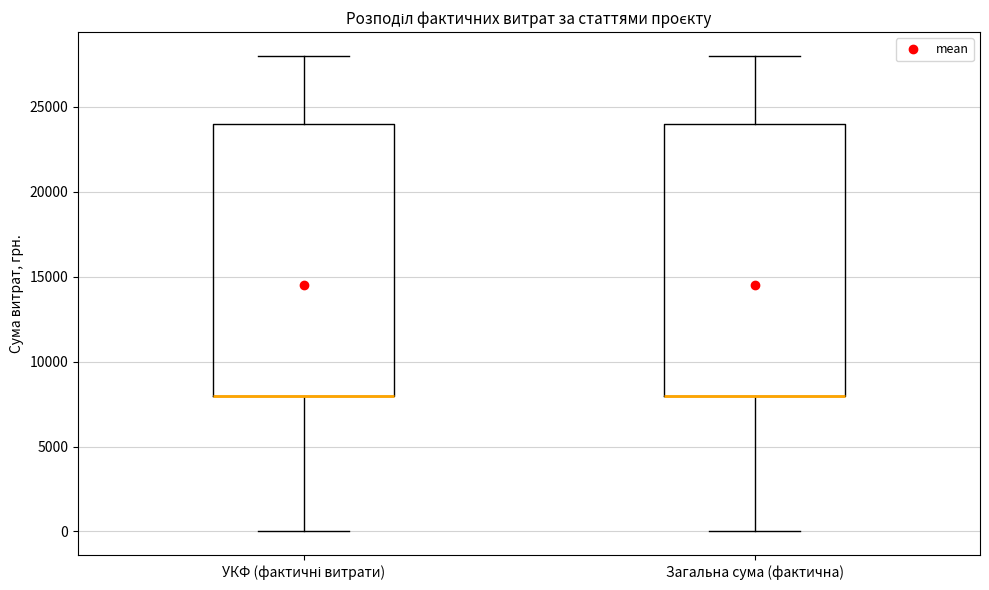

Reading left to right, transcribe this box plot: for each box, give where its median line is, the range the box spans, and where its two whiskers end, as read against the y-axis. The values are not printed on the chart, so give them approximately, as read against the axis.

УКФ (фактичні витрати): median 8000 (drawn on the box's lower edge), box 8000 to 24000, whiskers 0 to 28000
Загальна сума (фактична): median 8000 (drawn on the box's lower edge), box 8000 to 24000, whiskers 0 to 28000